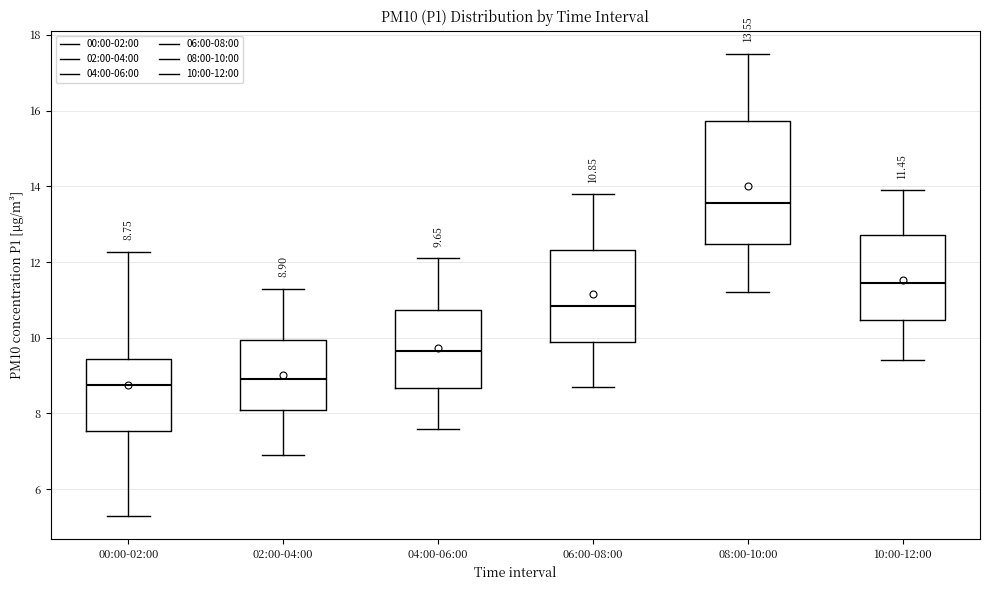

Which box is the tallest, from its lower edge to its upper edge?

08:00-10:00